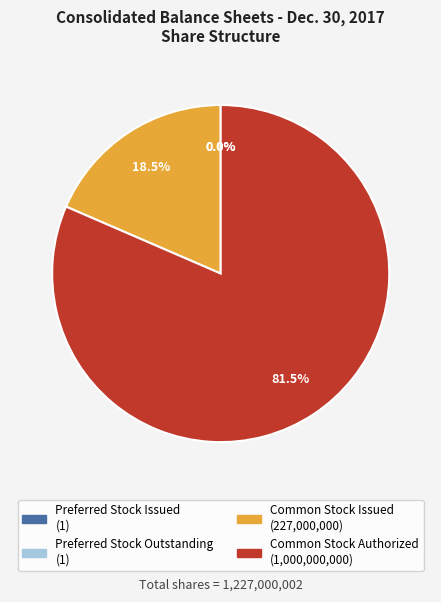

Between Common Stock Issued and Preferred Stock Outstanding, which is larger?

Common Stock Issued